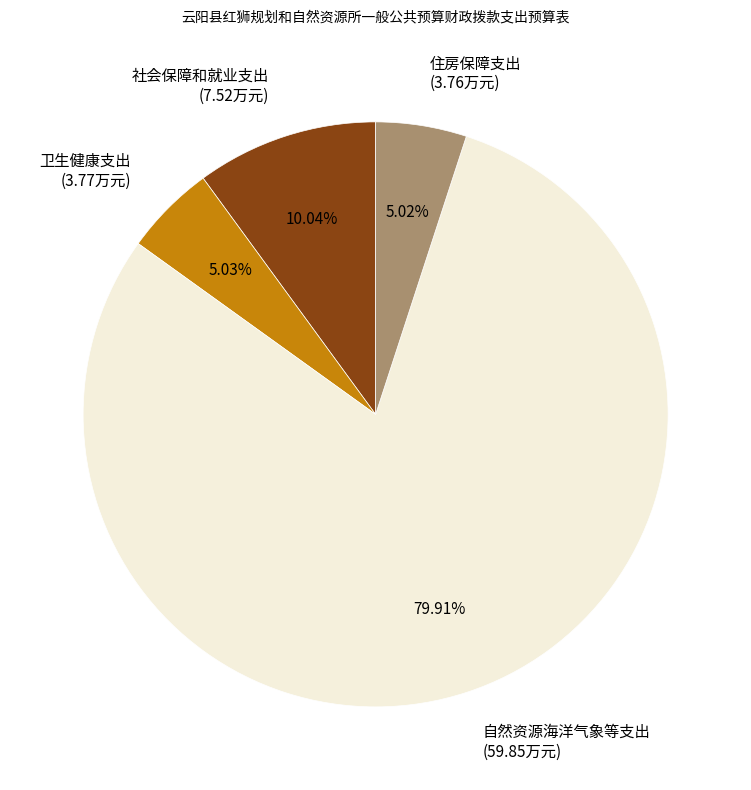

What is the majority slice?

自然资源海洋气象等支出